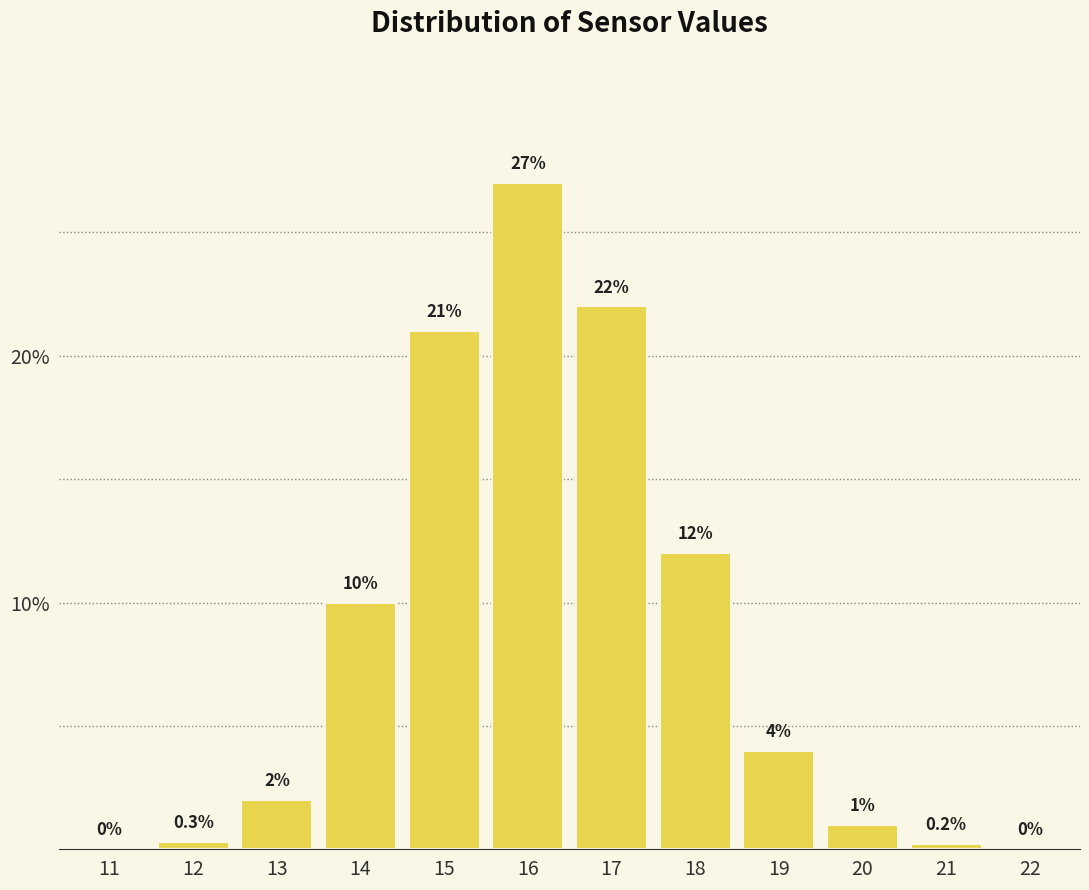

Reading left to right, list all the values displayed in this chart.

11=0.0	12=0.3	13=2.0	14=10.0	15=21.0	16=27.0	17=22.0	18=12.0	19=4.0	20=1.0	21=0.2	22=0.0